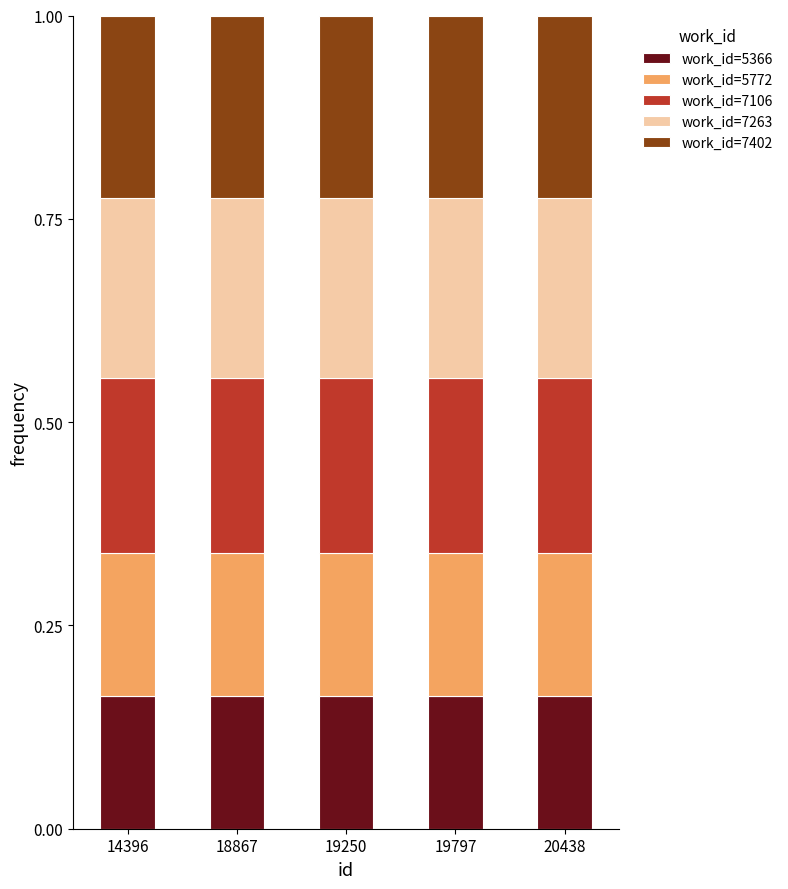

Is it true that work_id=5366 equals 0.1 at 19797?

False